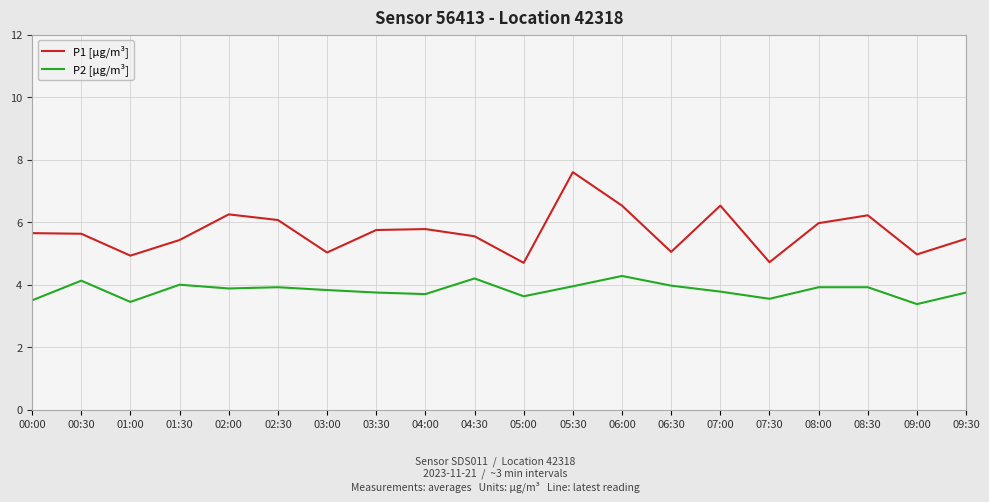

The value of P2 [µg/m³] at 09:00 is 4.6. True or false?

False